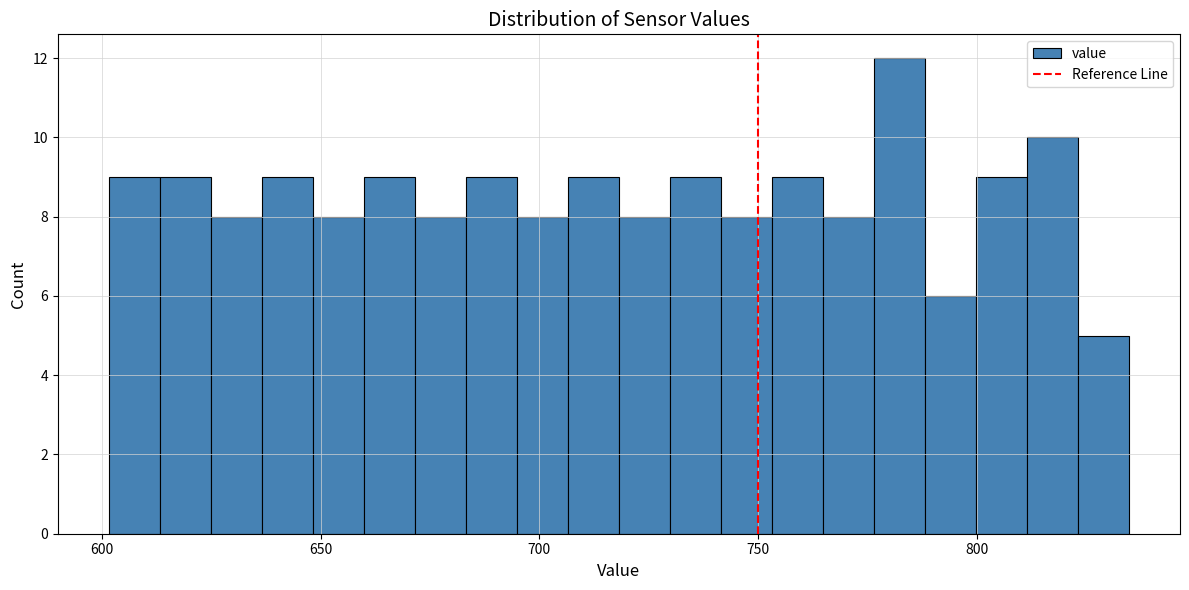

Around what value on the x-axis is the tallest bar? Give the approximate position of its centre, as read against the axis.

780